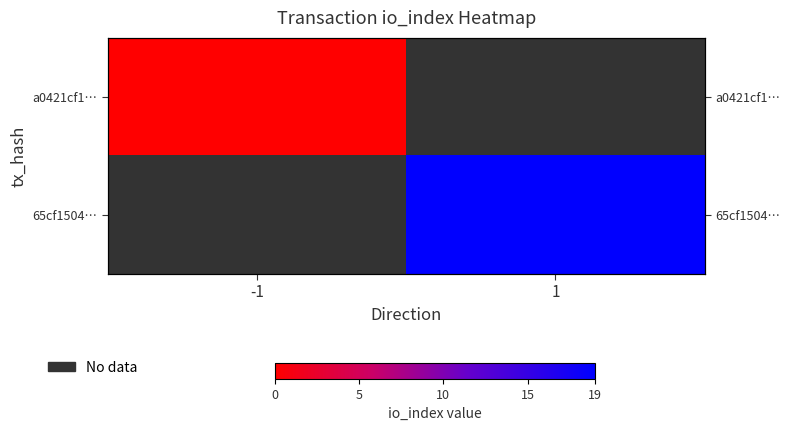

Which series has the widest spread of values?

a0421cf1…